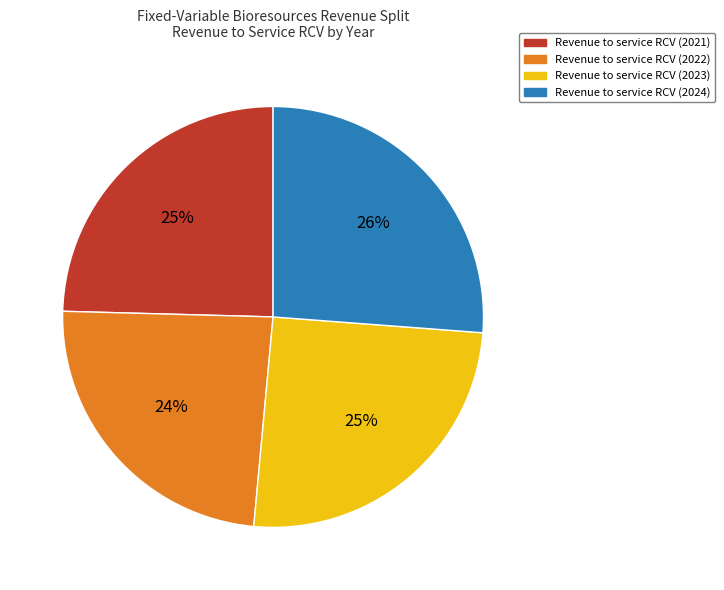

Is there a majority slice in this chart?

No